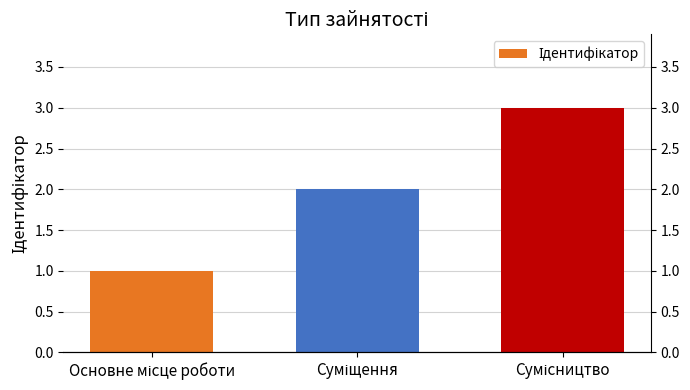

How many distinct data groups are displayed?

1